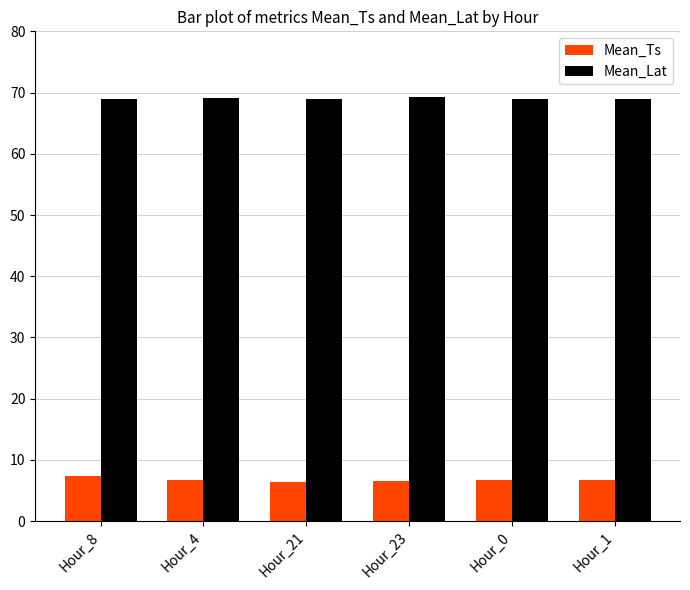

What is the maximum value shown in the chart?

69.2